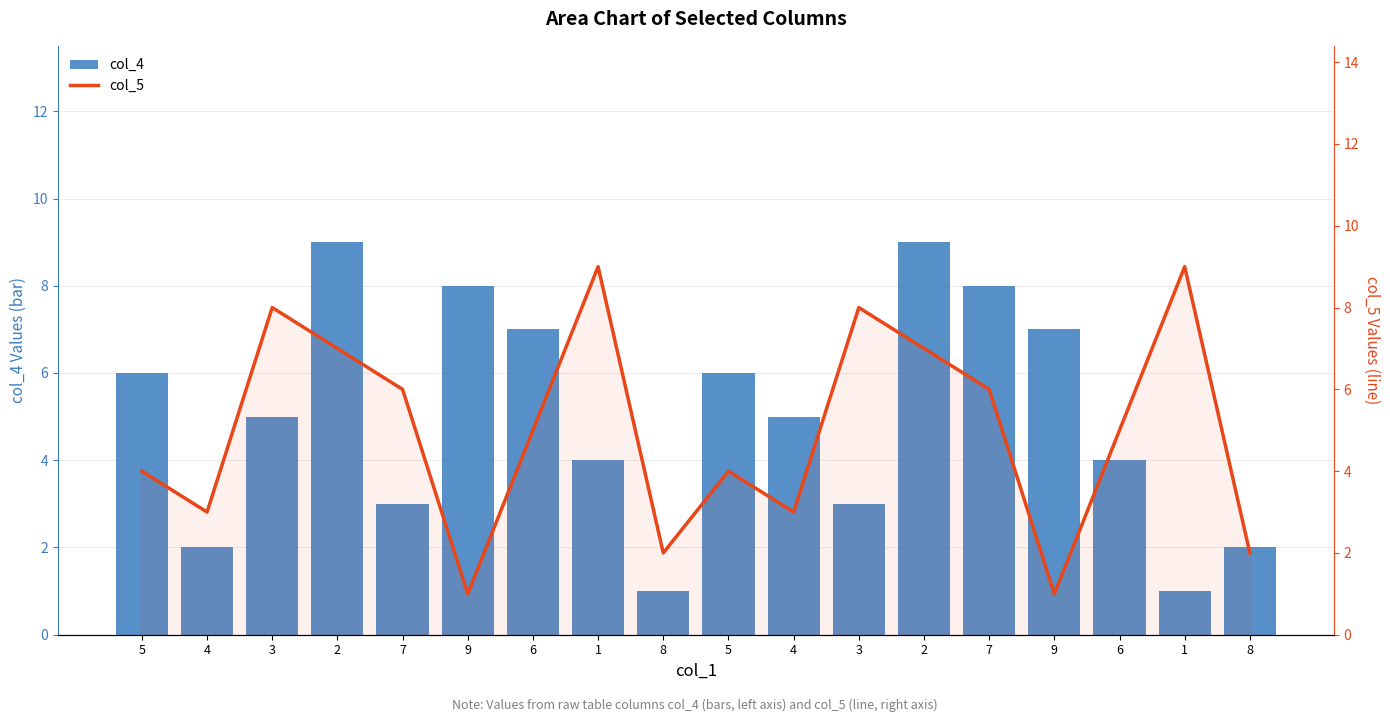

At which category does the chart reach its minimum across all series?

8